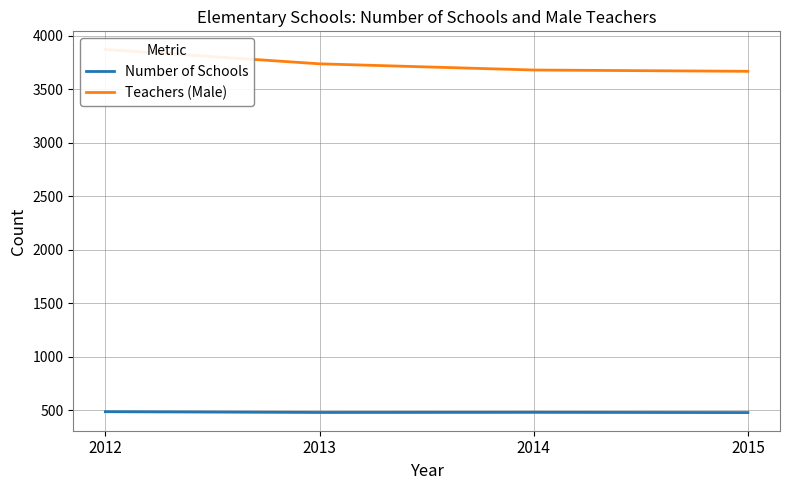

At which label does Number of Schools first exceed 478?

2012